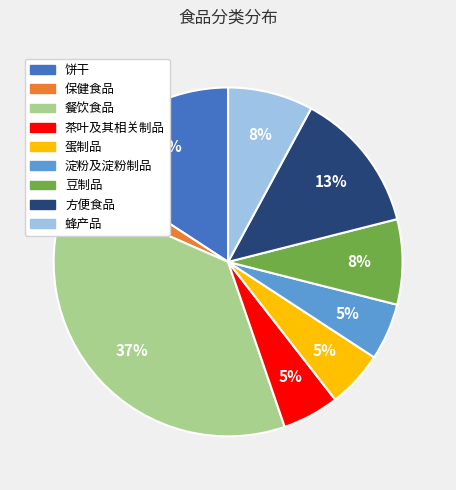

True or false: 蜂产品 accounts for 22% of the total.

False